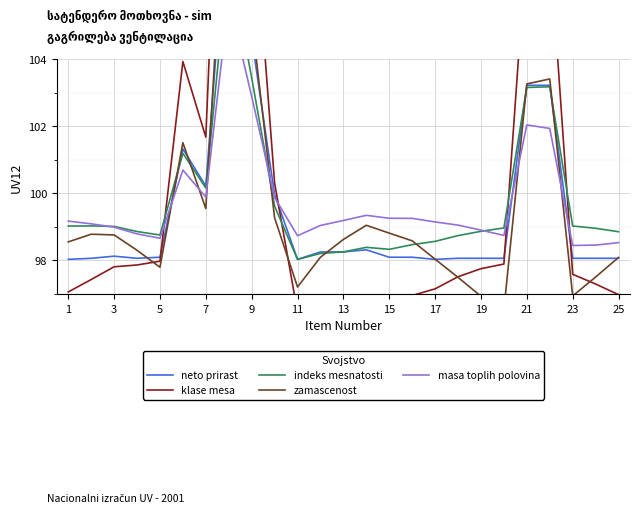

What is the approximate value of klase mesa at 25?

97.0